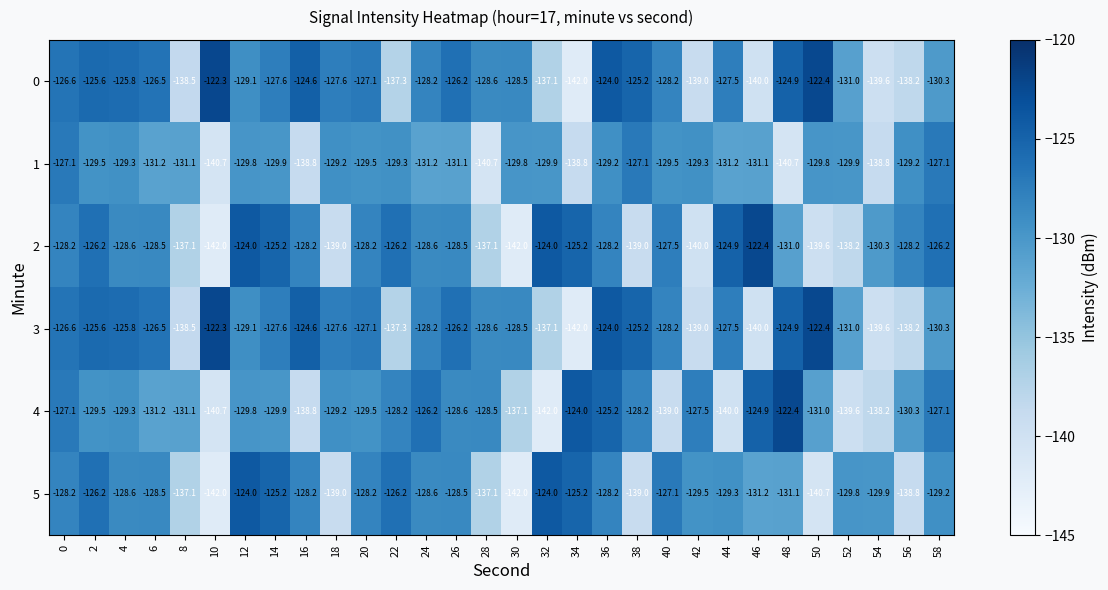

What value does the 5 series have at 8?

-137.1